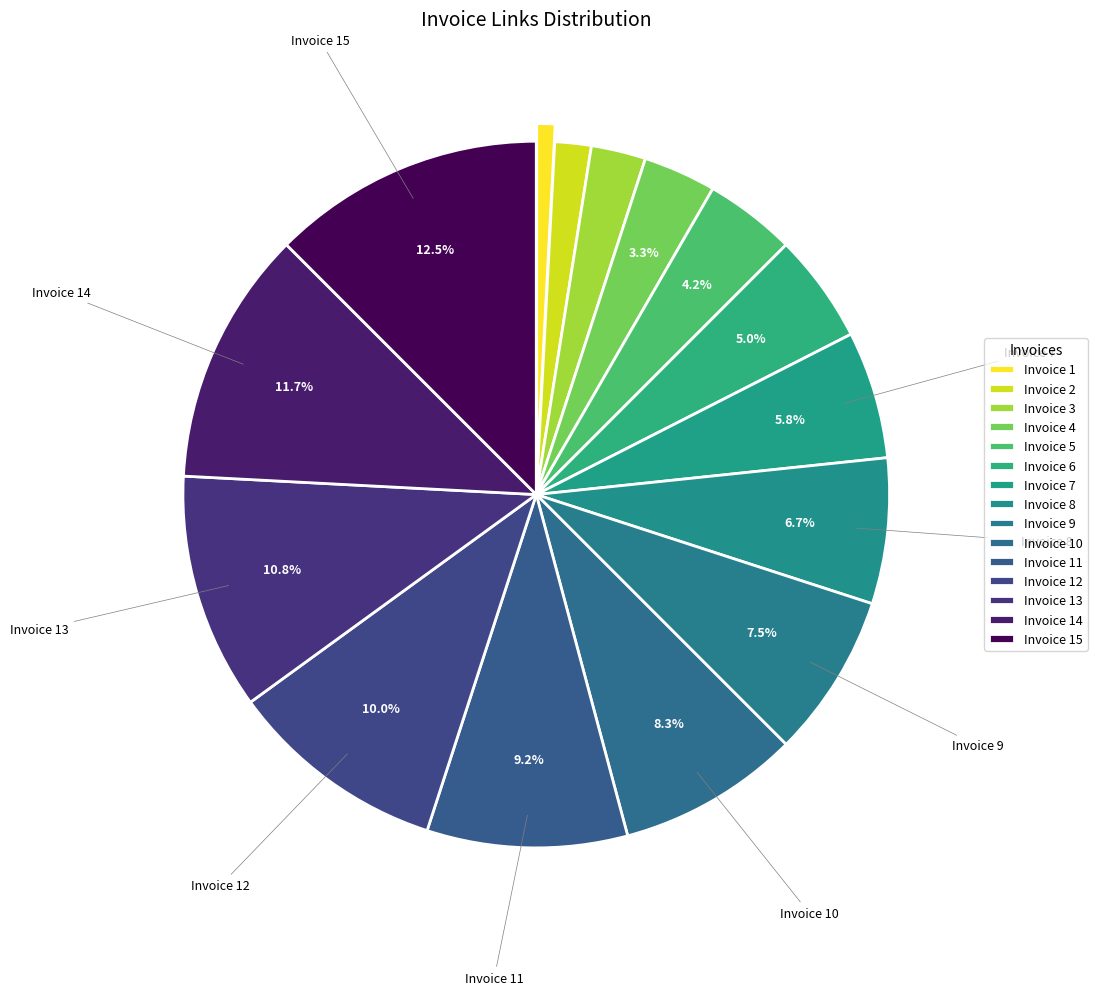

Which category has the biggest portion of the pie?

15